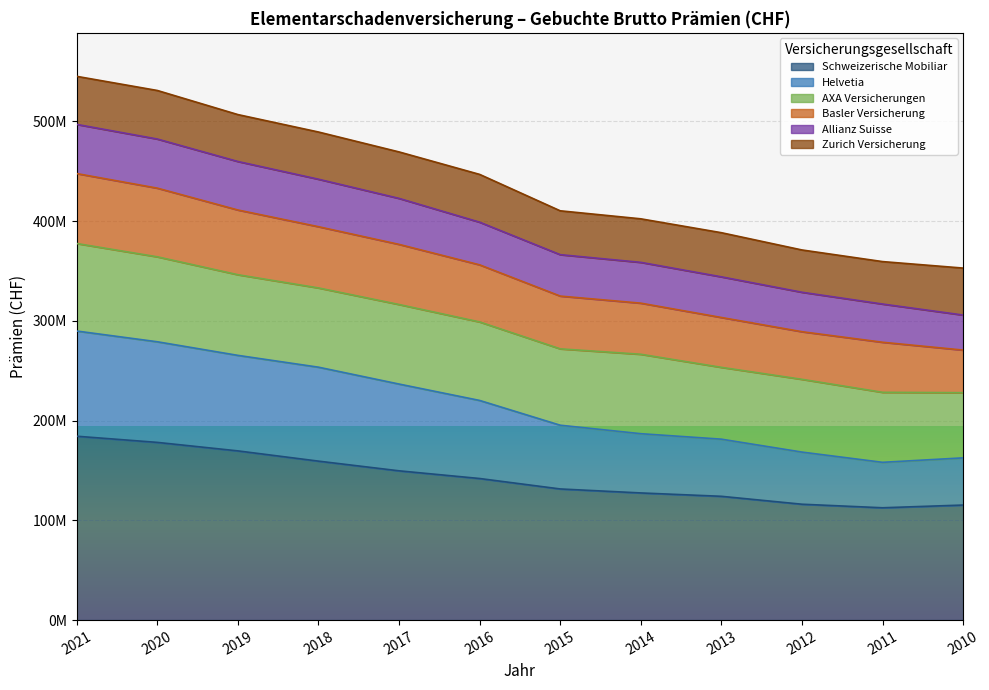

The Schweizerische Mobiliar series shows 273464746 at 2021. True or false?

False